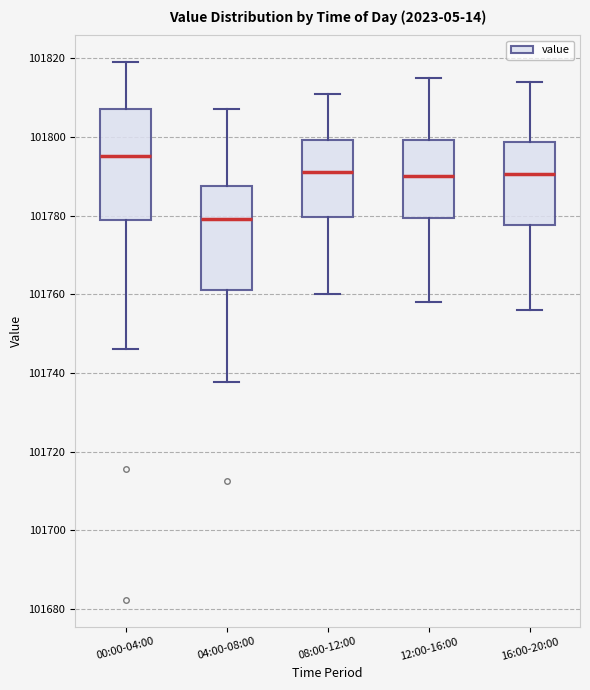

Which box has the highest median line?

00:00-04:00